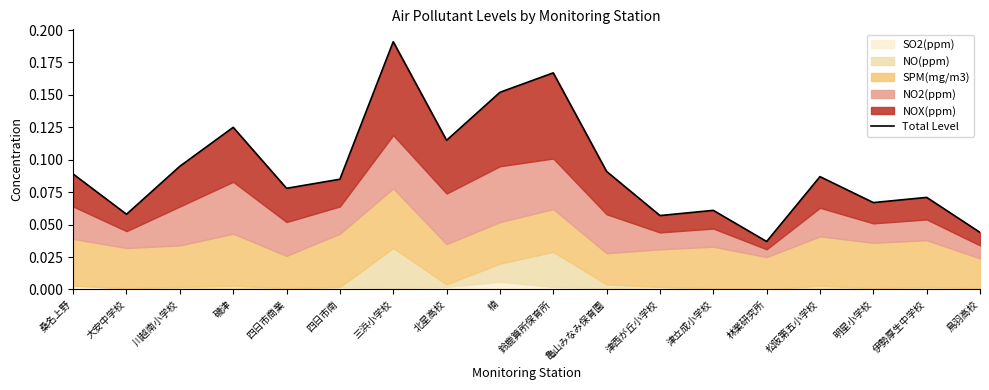

Reading left to right, what are all the values shown in this chart?

0.1	0.1	0.1	0.1	0.1	0.1	0.2	0.1	0.2	0.2	0.1	0.1	0.1	0.0	0.1	0.1	0.1	0.0